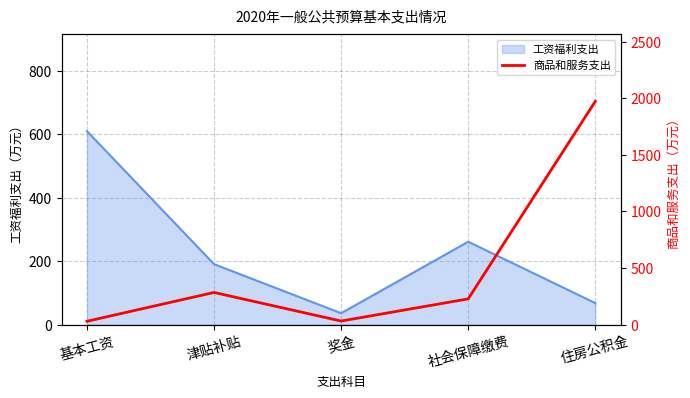

At which label does 工资福利支出 reach its peak?

基本工资